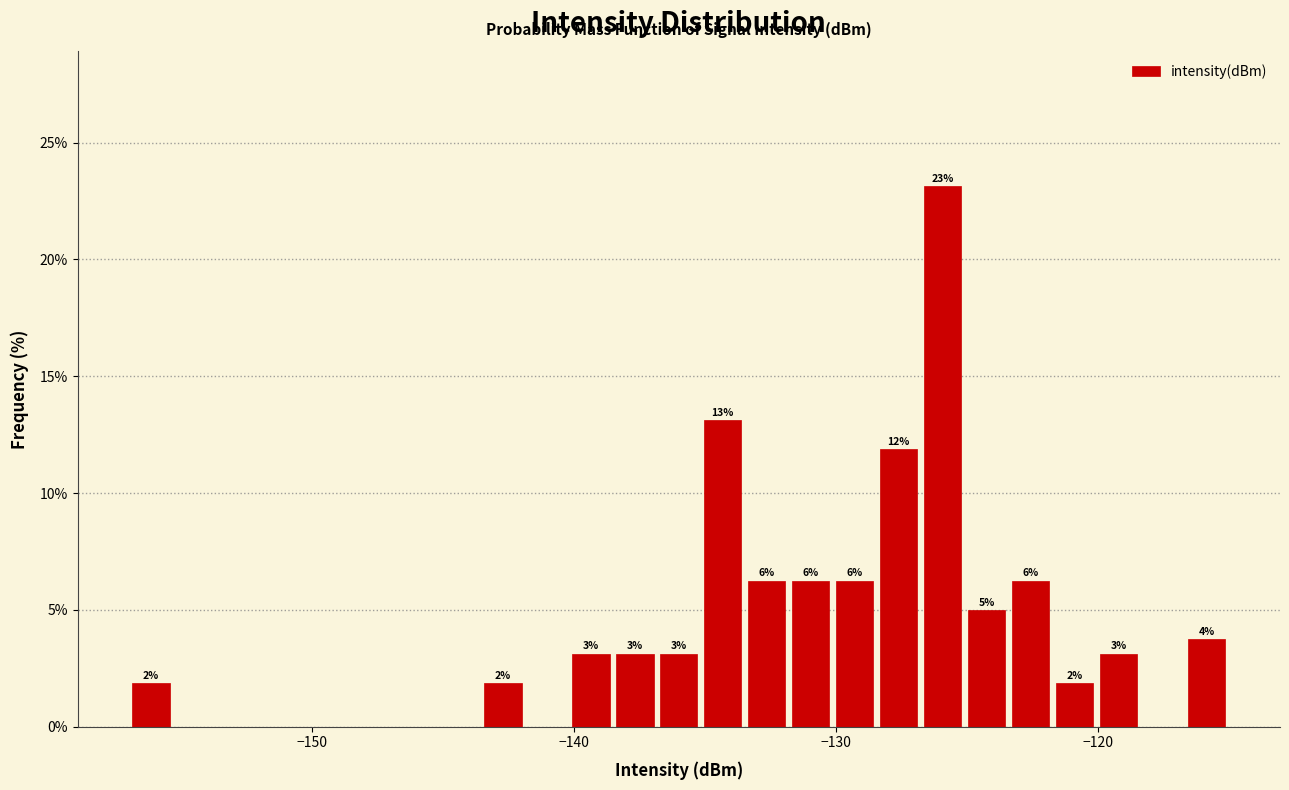

Read against the x-axis, roughly where is the centre of the tallest bar?

-126